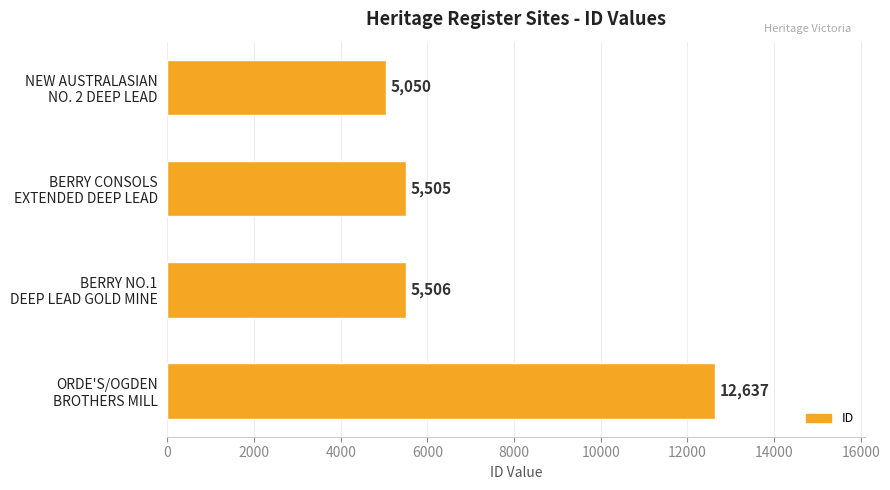

Reading bottom to top, transcribe all the data shown in this chart.

12637	5506	5505	5050